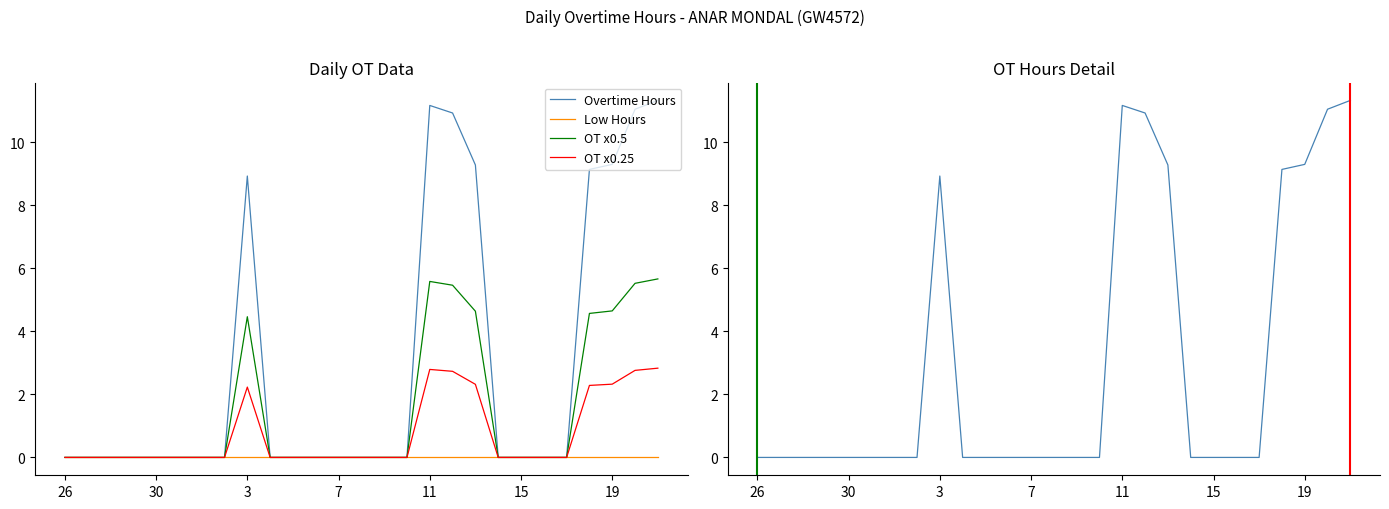

True or false: OT x0.25 has a value of 1.8 at 21.

False